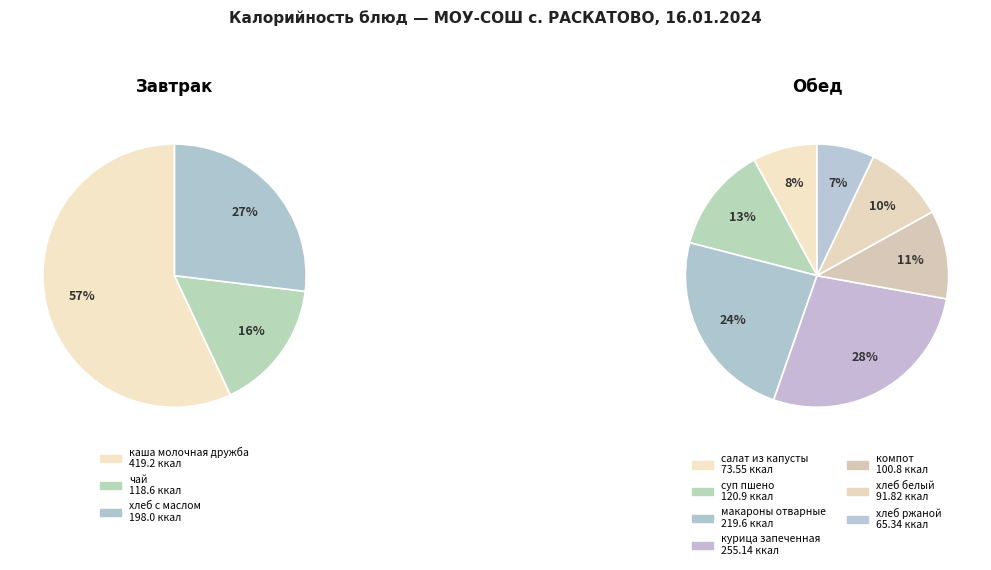

Is салат из капусты the majority of the pie?

No